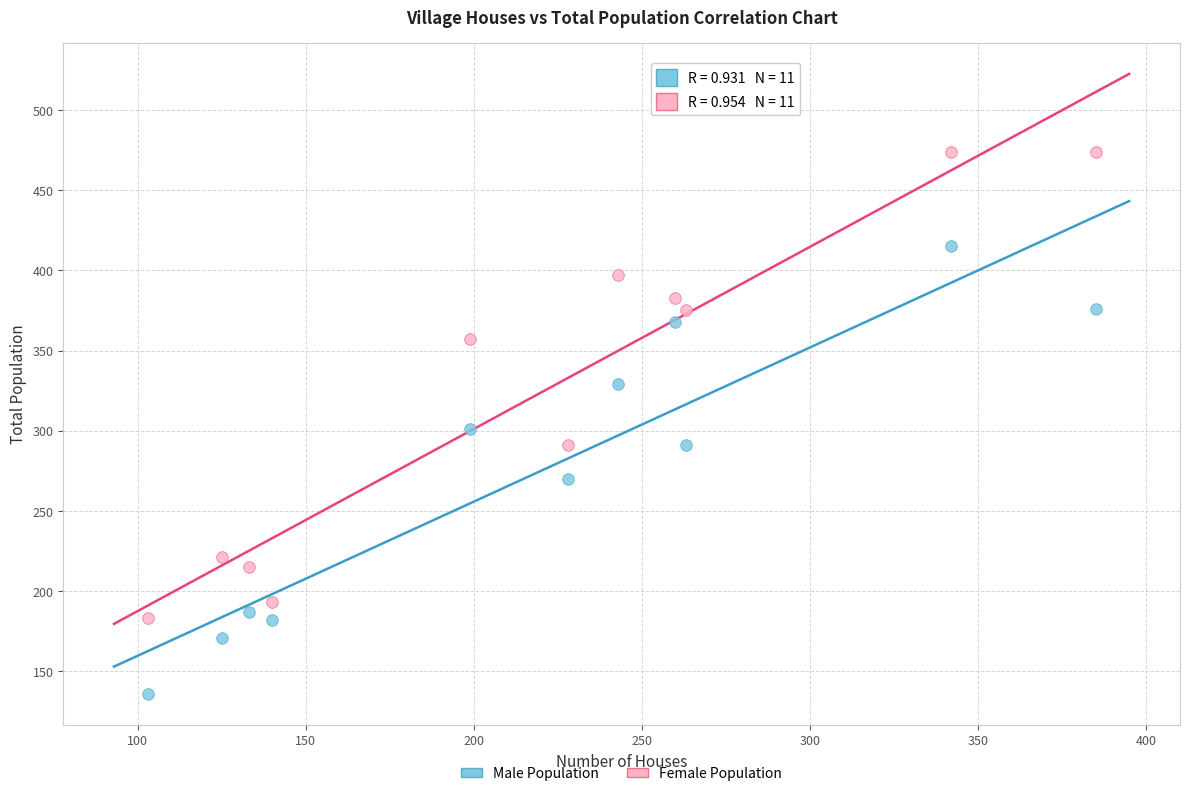

Which series reaches the minimum Y coordinate?

Male Population